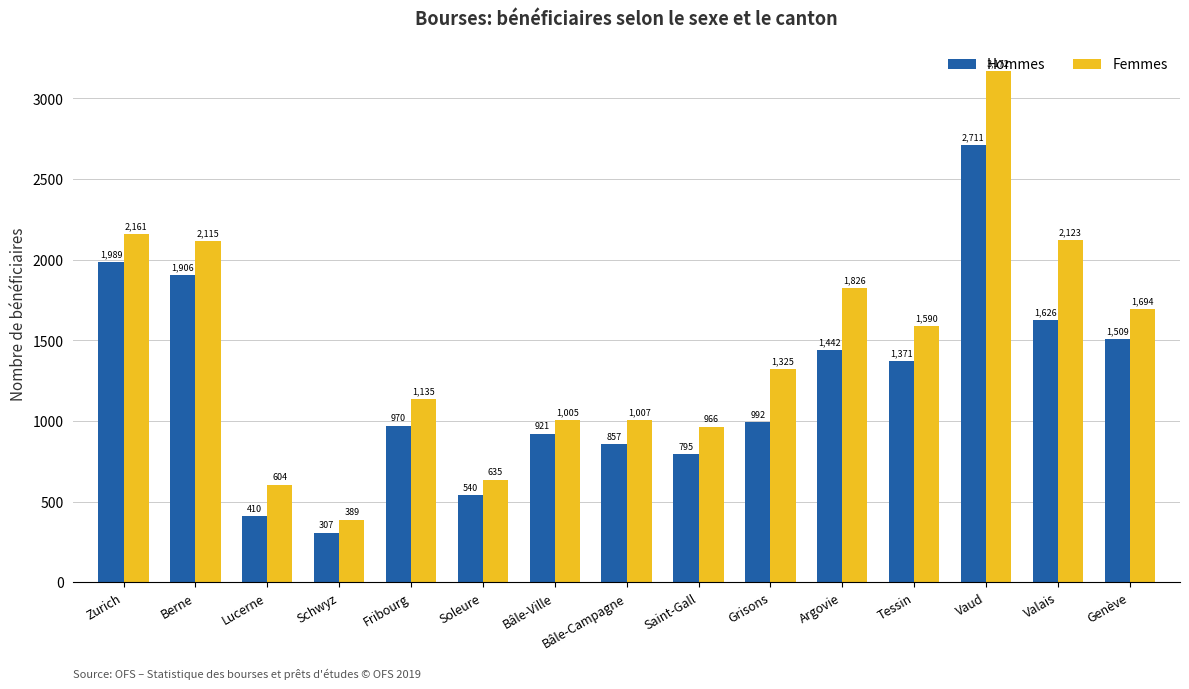

True or false: Hommes has a value of 114 at Lucerne.

False